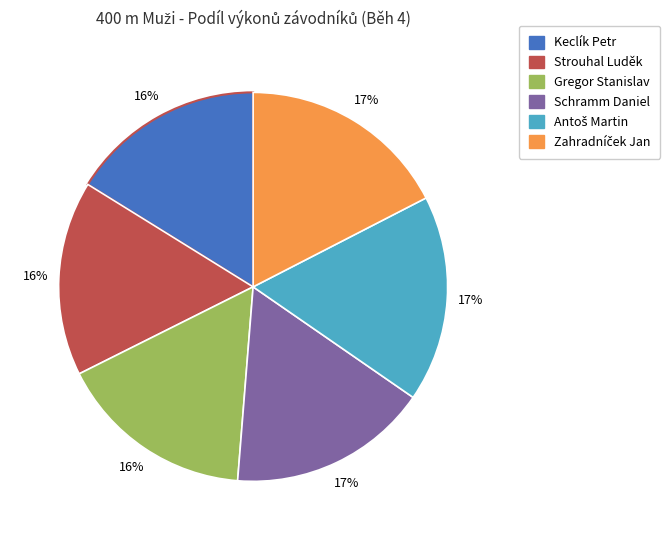

The Keclík Petr slice represents 27% of the pie. True or false?

False